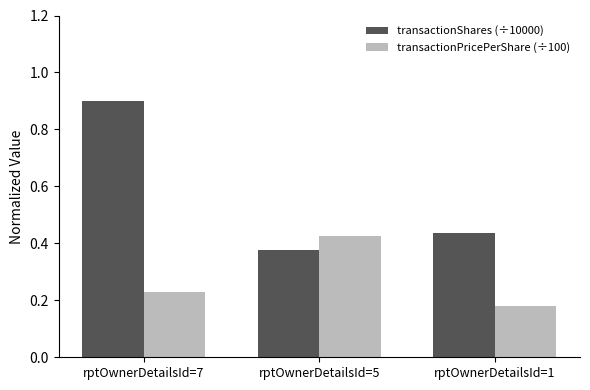

Which label corresponds to the largest value in the chart?

rptOwnerDetailsId=7